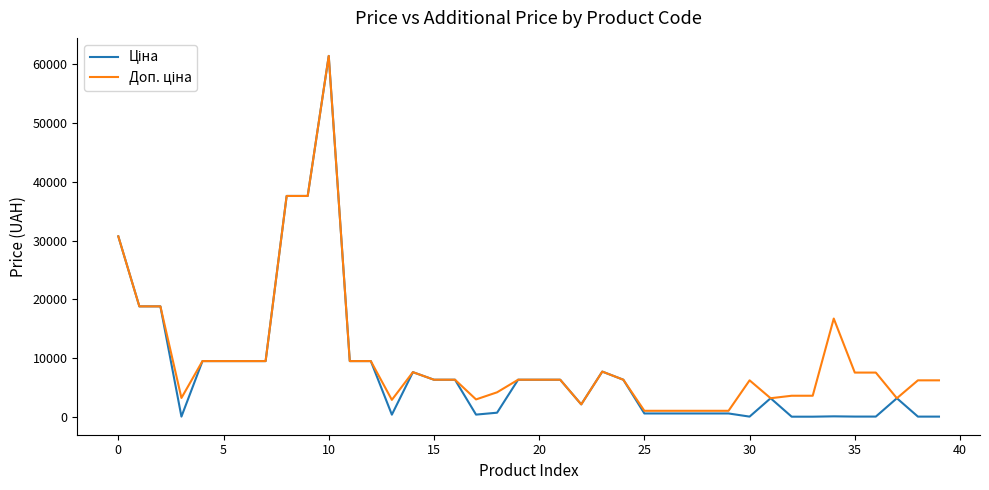

Reading left to right, what are all the values shown in this chart?

Ціна: 30717.1	18796.8	18796.8	32.0	9480.1	9480.1	9480.1	9480.1	37593.6	37593.6	61434.3	9480.1	9480.1	359.9	7596.5	6308.8	6308.8	369.5	694.3	6308.8	6308.8	6308.8	2108.4	7693.1	6308.8	564.0	564.0	564.0	564.0	564.0	27.6	3157.9	15.9	15.9	74.3	33.4	33.4	3157.9	27.6	27.6
Доп. ціна: 30717.1	18796.8	18796.8	3205.0	9480.1	9480.1	9480.1	9480.1	37593.6	37593.6	61434.3	9480.1	9480.1	2878.8	7596.5	6308.8	6308.8	2955.8	4165.6	6308.8	6308.8	6308.8	2108.0	7693.1	6308.8	1017.8	1017.8	1017.8	1017.8	1017.8	6204.0	3158.0	3582.0	3582.0	16722.0	7525.0	7525.0	3158.0	6204.0	6204.0